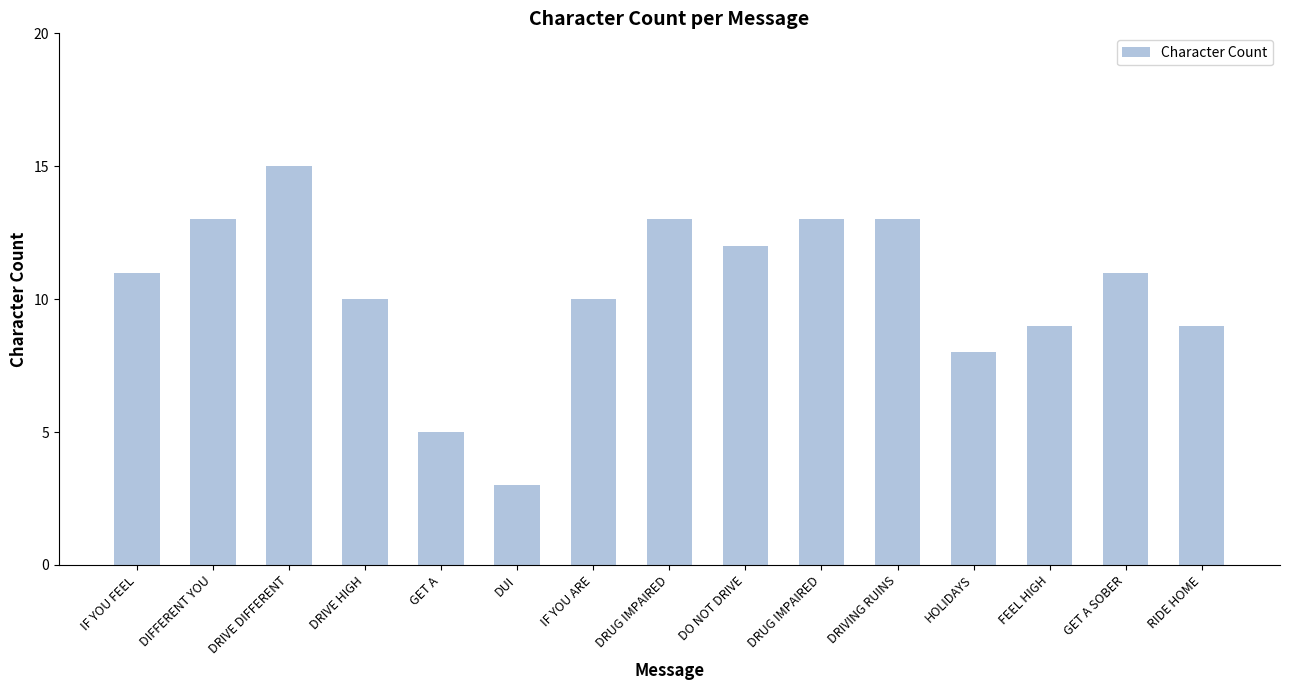

What is the difference between the maximum and second lowest values?

10